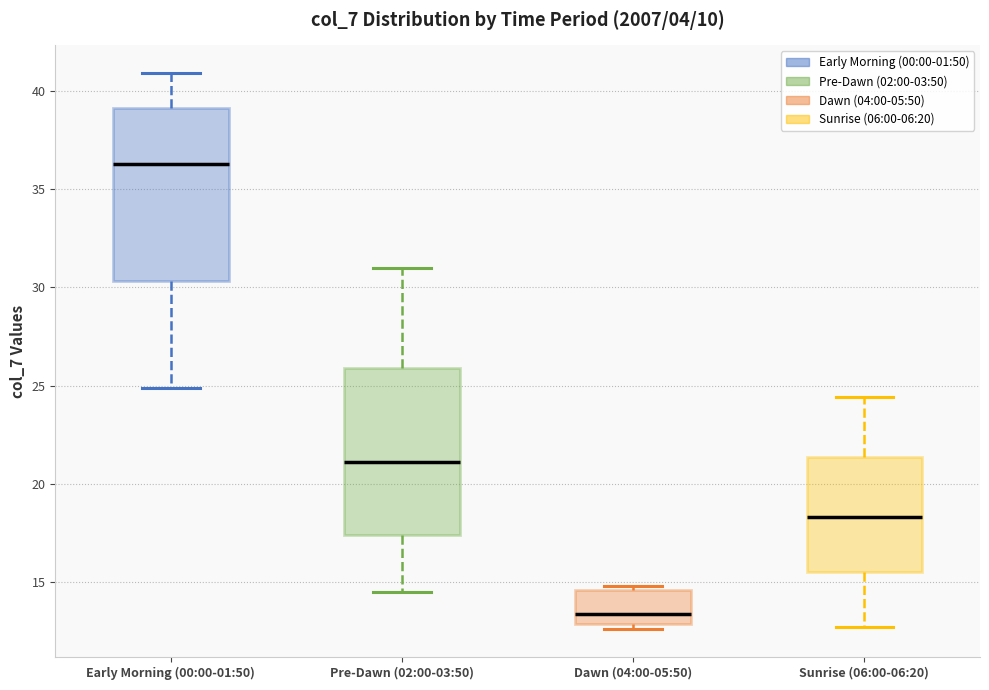

Reading left to right, read every box against the y-axis: the position of its median line, the range the box covers, and the ends of its whiskers. The values are not printed on the chart, so give them approximately, as read against the axis.

Early Morning (00:00-01:50): median 36.5, box 30.5 to 39.0, whiskers 25.0 to 41.0
Pre-Dawn (02:00-03:50): median 21.0, box 17.5 to 26.0, whiskers 14.5 to 31.0
Dawn (04:00-05:50): median 13.5, box 13.0 to 14.5, whiskers 12.5 to 15.0
Sunrise (06:00-06:20): median 18.5, box 15.5 to 21.5, whiskers 12.5 to 24.5